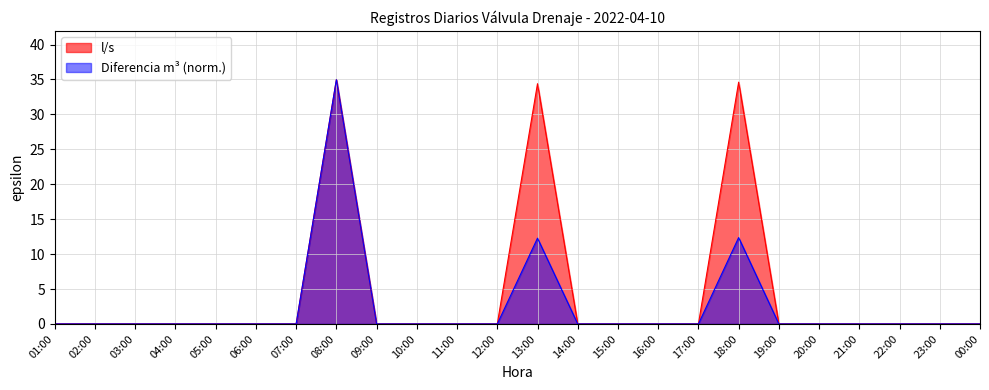

What is the label of the 10th point from the right?

15:00